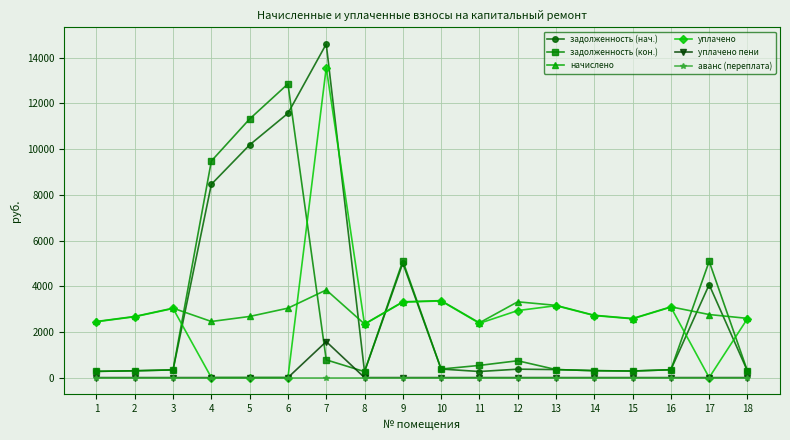

Count the number of categories in the chart.

18